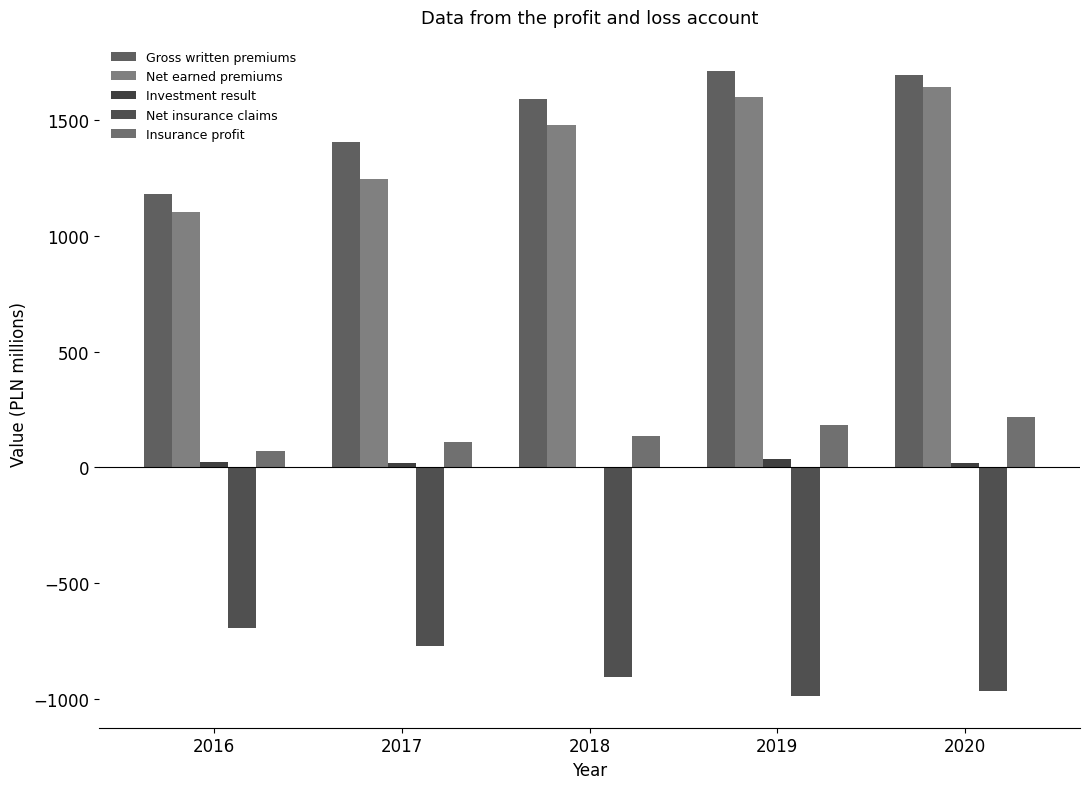

What are all the series names shown in the legend?

Gross written premiums, Net earned premiums, Investment result, Net insurance claims, Insurance profit